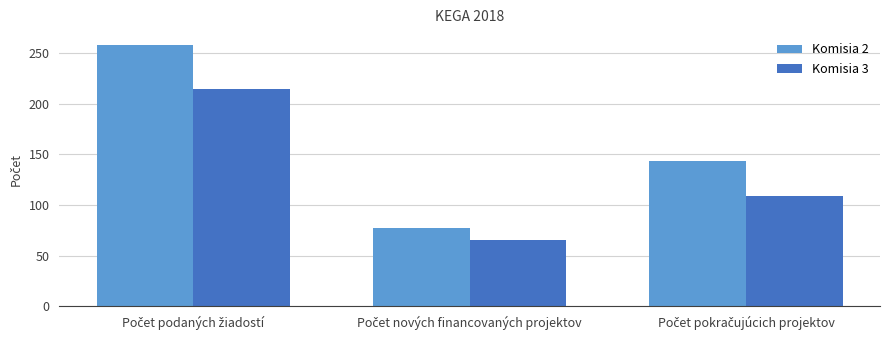

Which series has the largest range (max minus min)?

Komisia 2